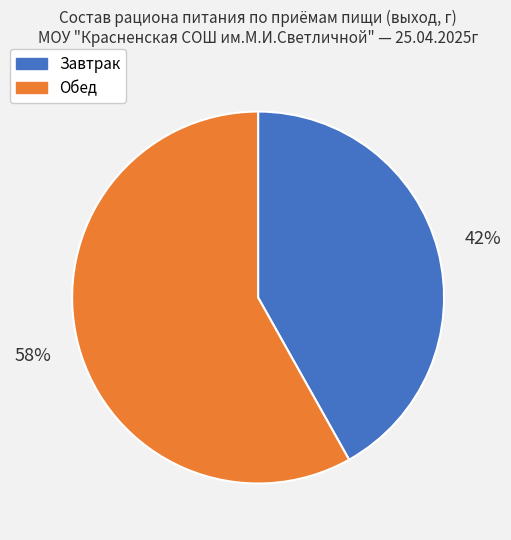

How many segments does this pie chart have?

2